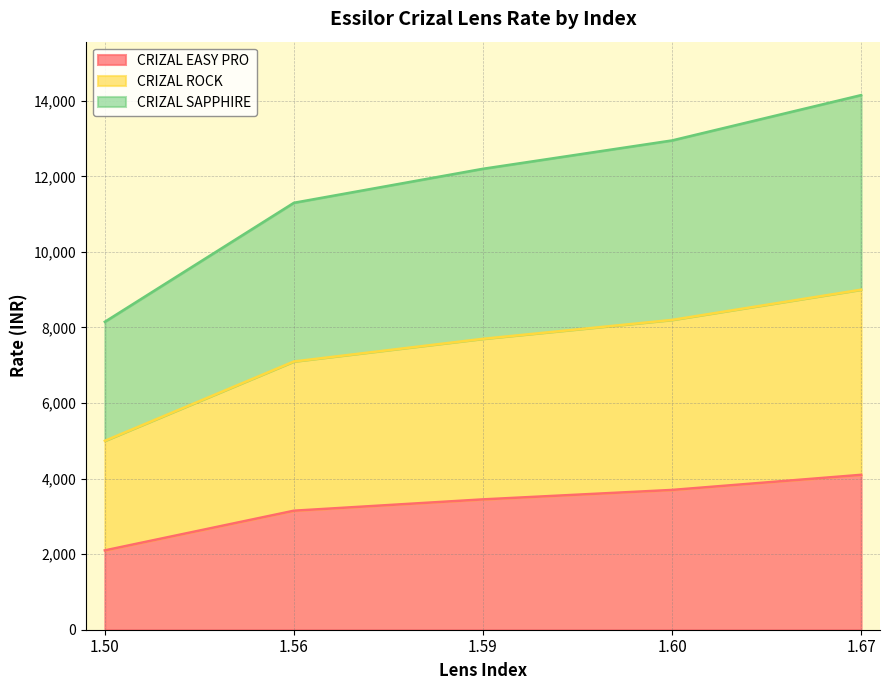

What is the difference between the CRIZAL ROCK values at 1.56 and 1.50?

2100